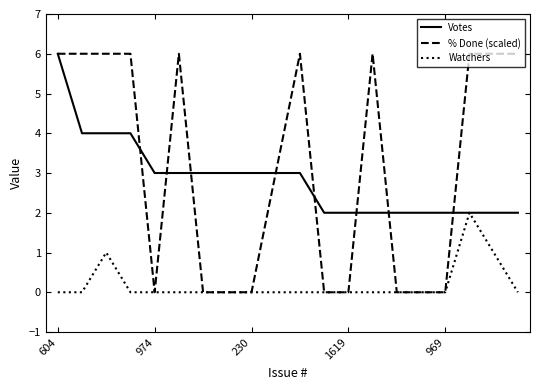

What is the highest value of the % Done (scaled) series?

6